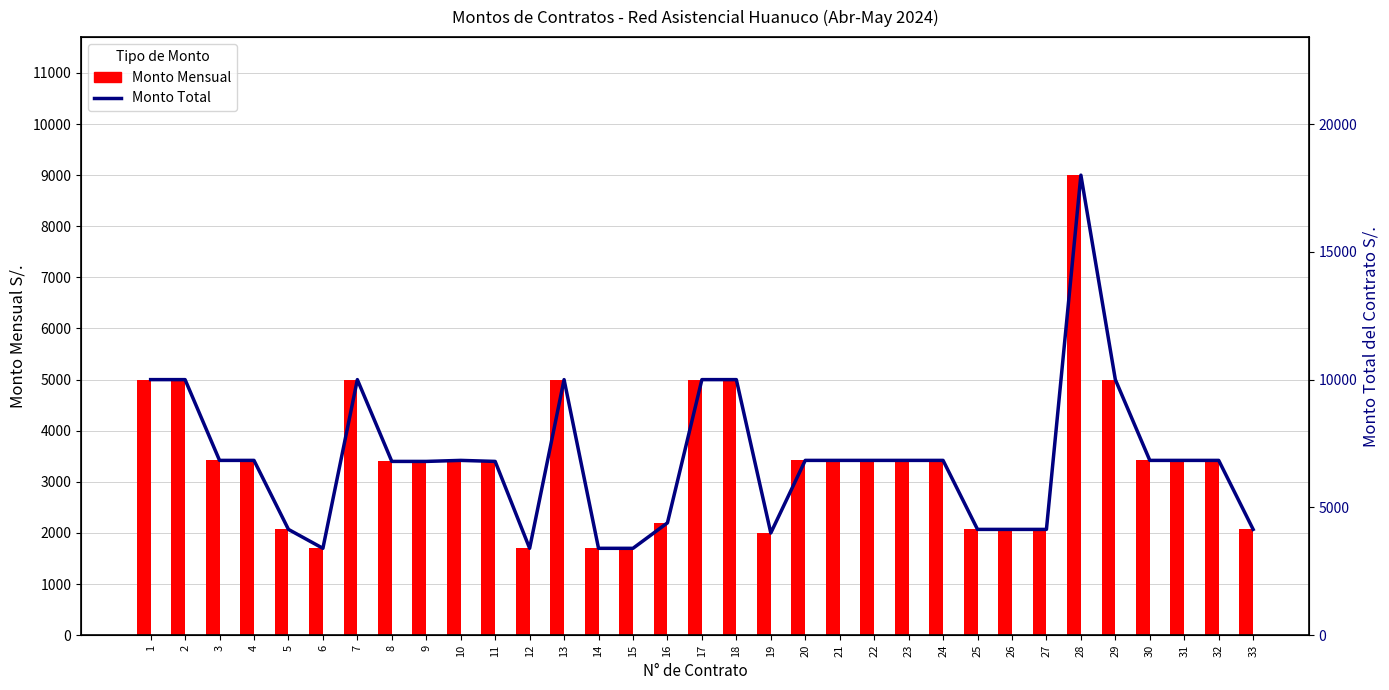

What are all the series names shown in the legend?

Monto Mensual, Monto Total